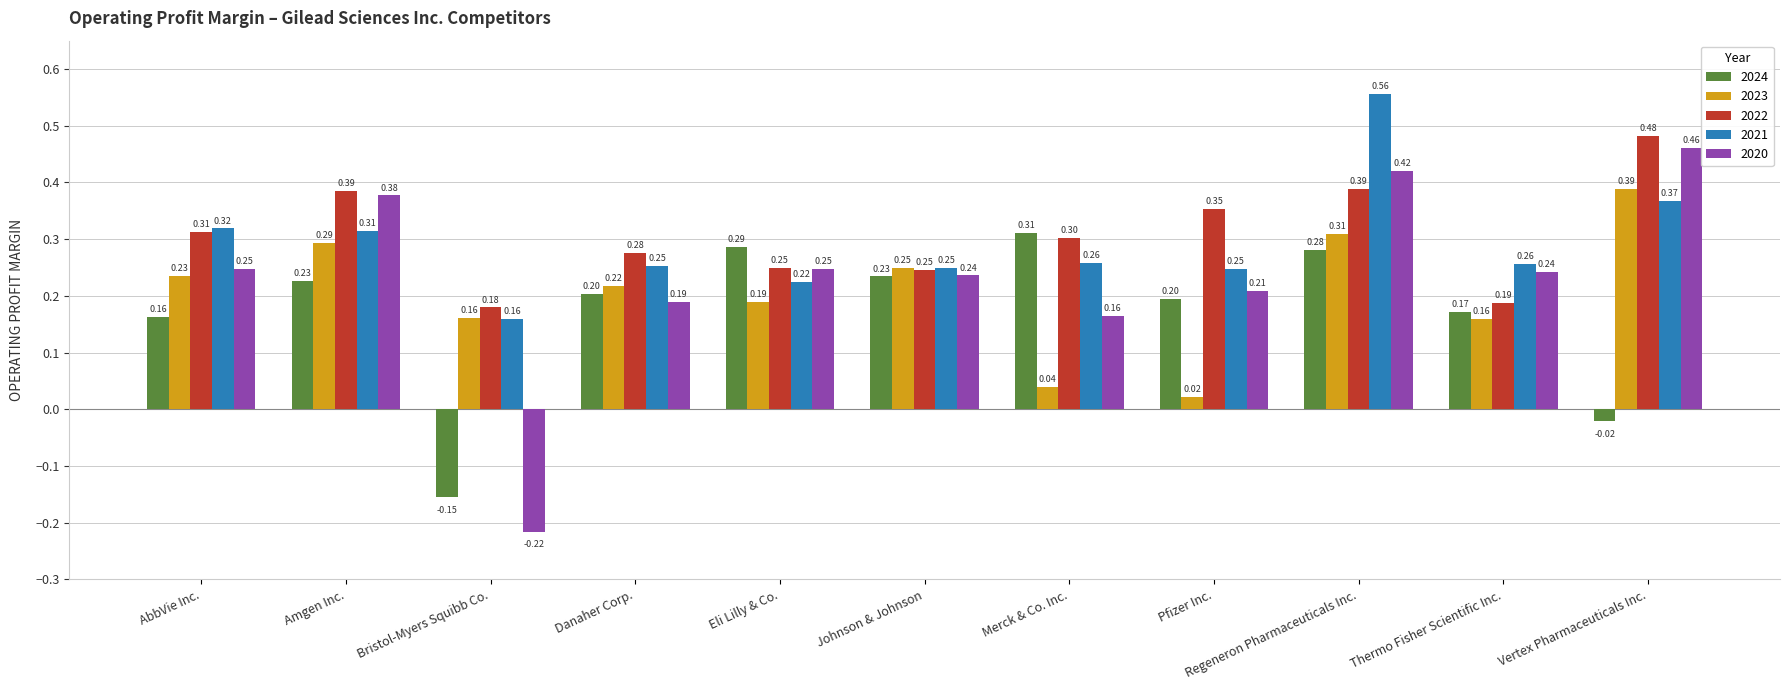

Between AbbVie Inc. and Danaher Corp., which series saw the biggest shift?

2021